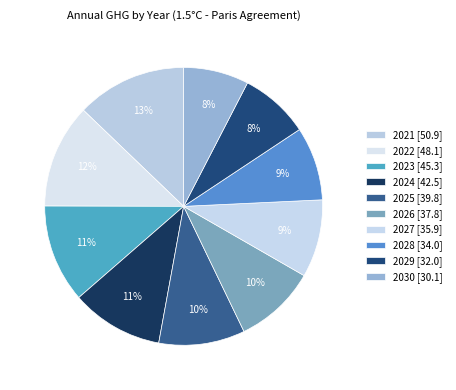

How many segments does this pie chart have?

10